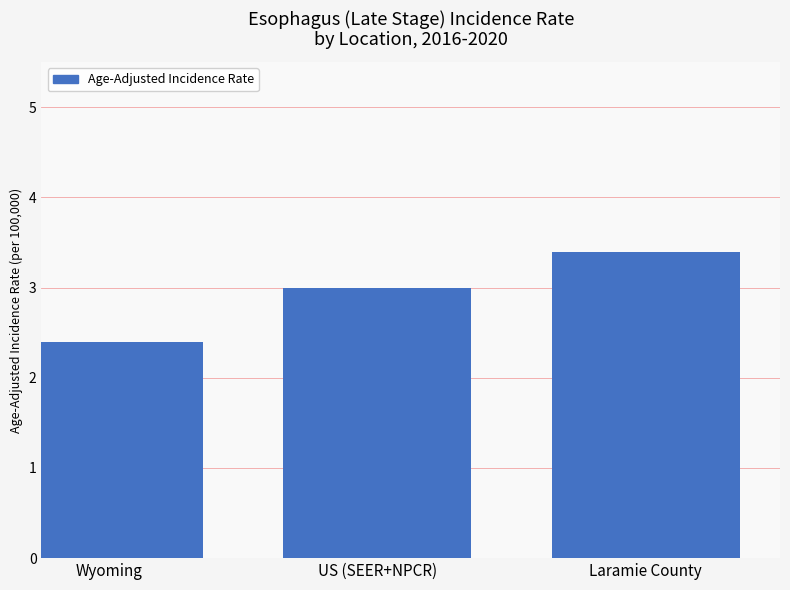

Which category has the highest value across all series?

Laramie County